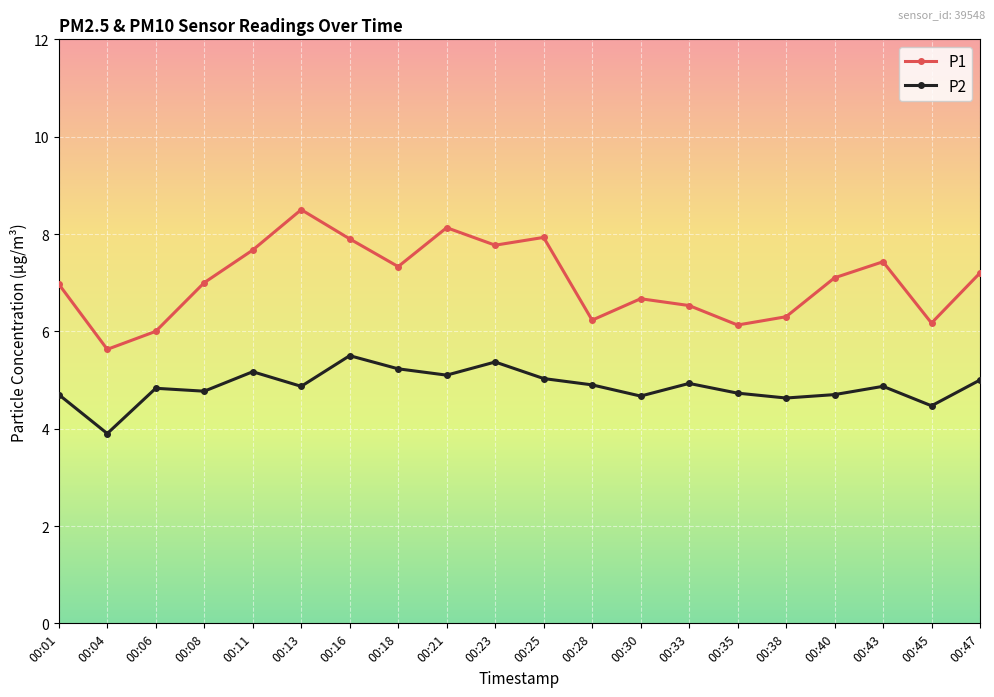

What are all the series names shown in the legend?

P1, P2